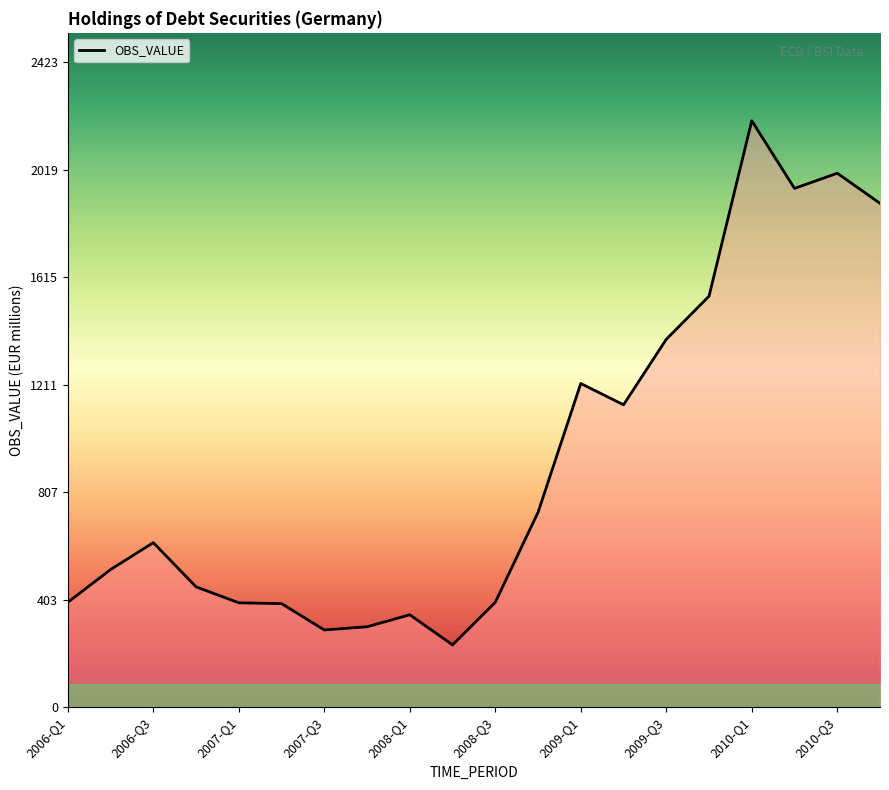

What is the maximum value shown in the chart?

2203